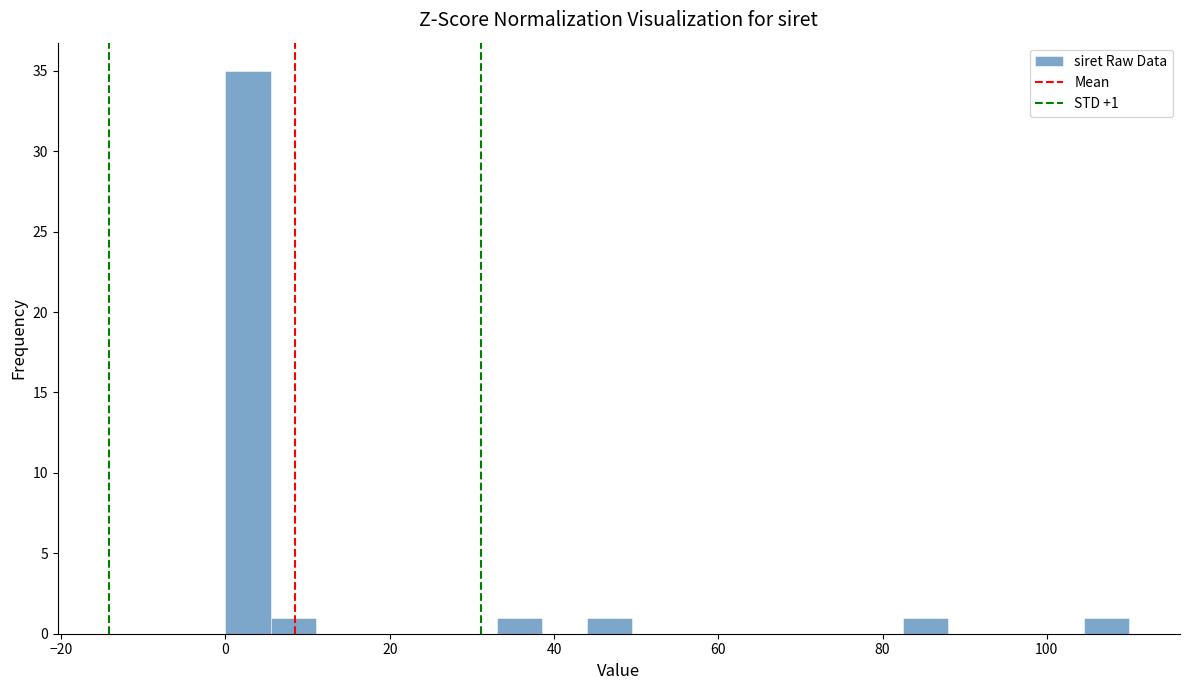

Around what value on the x-axis is the tallest bar? Give the approximate position of its centre, as read against the axis.

2